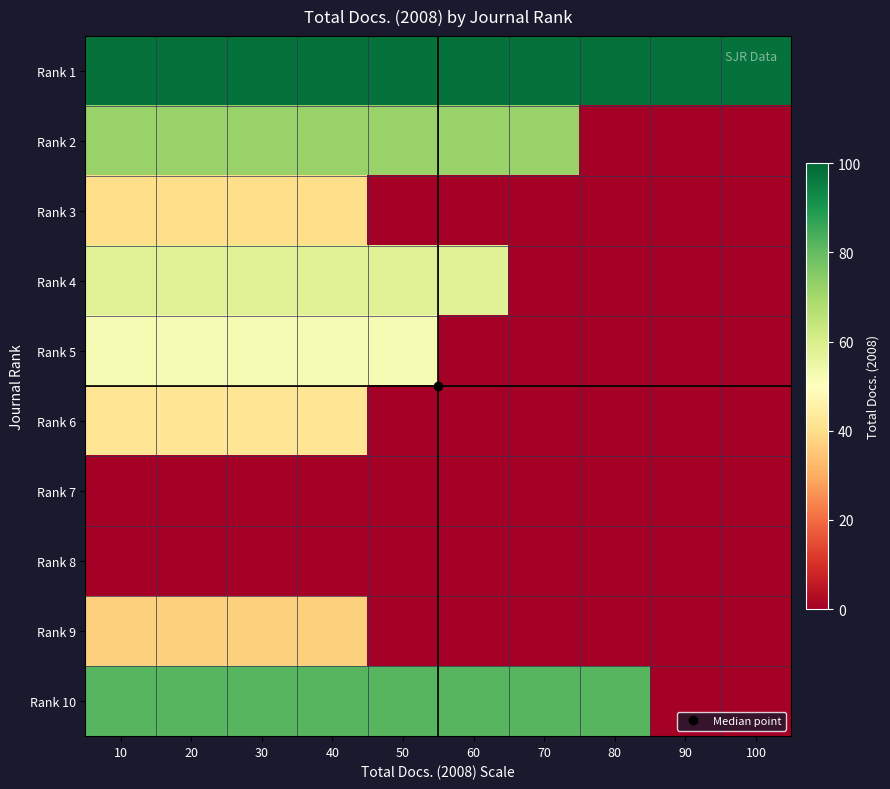

Reading right to left, what are all the values shown in this chart?

Rank 1: 100=98	90=98	80=98	70=98	60=98	50=98	40=98	30=98	20=98	10=98
Rank 2: 100=0	90=0	80=0	70=72	60=72	50=72	40=72	30=72	20=72	10=72
Rank 3: 100=0	90=0	80=0	70=0	60=0	50=0	40=40	30=40	20=40	10=40
Rank 4: 100=0	90=0	80=0	70=0	60=58	50=58	40=58	30=58	20=58	10=58
Rank 5: 100=0	90=0	80=0	70=0	60=0	50=52	40=52	30=52	20=52	10=52
Rank 6: 100=0	90=0	80=0	70=0	60=0	50=0	40=42	30=42	20=42	10=42
Rank 7: 100=0	90=0	80=0	70=0	60=0	50=0	40=0	30=0	20=0	10=0
Rank 8: 100=0	90=0	80=0	70=0	60=0	50=0	40=0	30=0	20=0	10=0
Rank 9: 100=0	90=0	80=0	70=0	60=0	50=0	40=37	30=37	20=37	10=37
Rank 10: 100=0	90=0	80=82	70=82	60=82	50=82	40=82	30=82	20=82	10=82